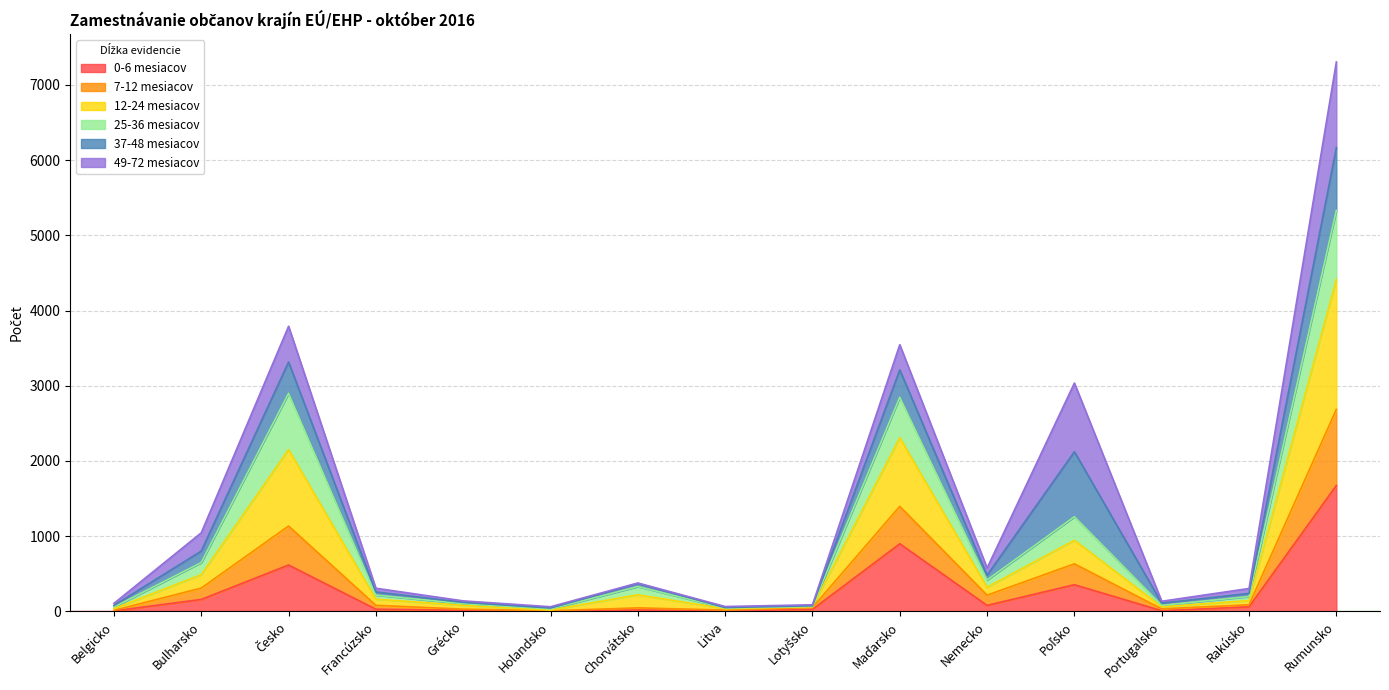

At which category is the sum across all series the highest?

Rumunsko